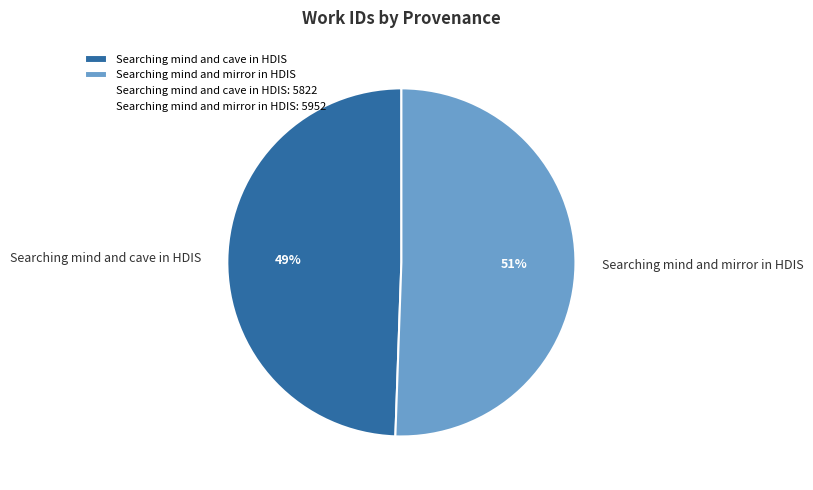

Count the number of slices in the pie.

2